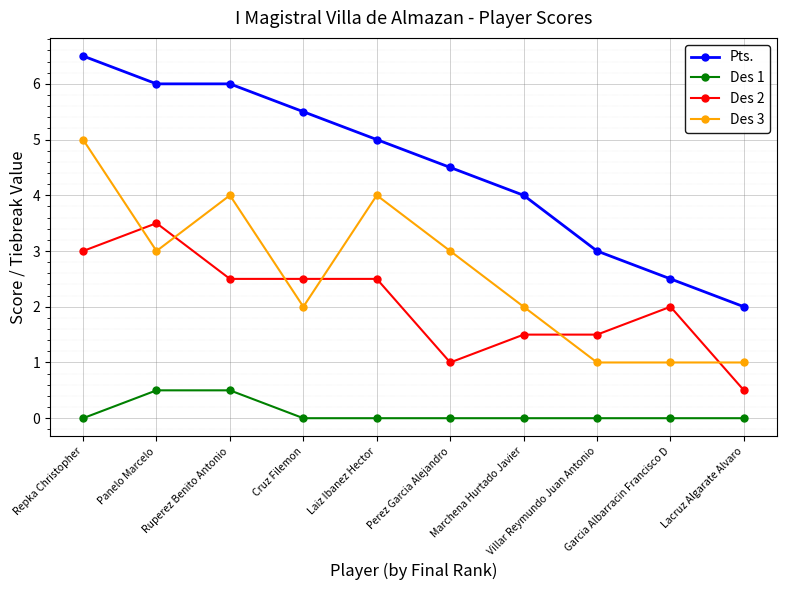

At which label does Des 2 reach its minimum?

Lacruz Algarate Alvaro